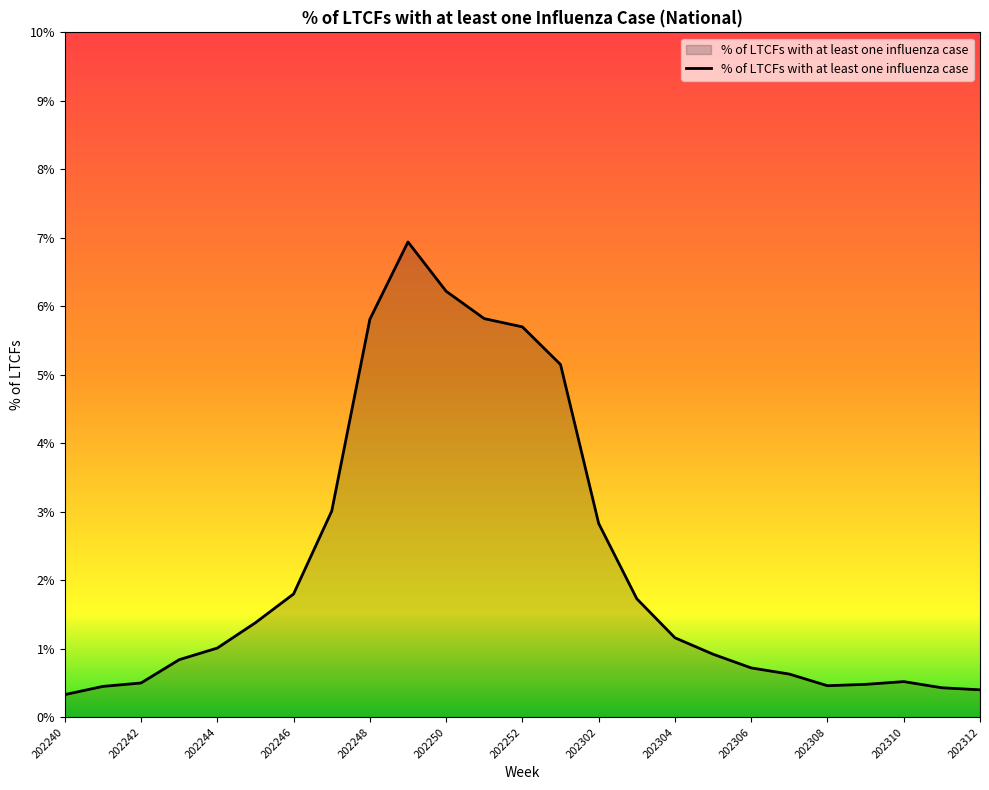

At which label does the data first exceed 1?

202244